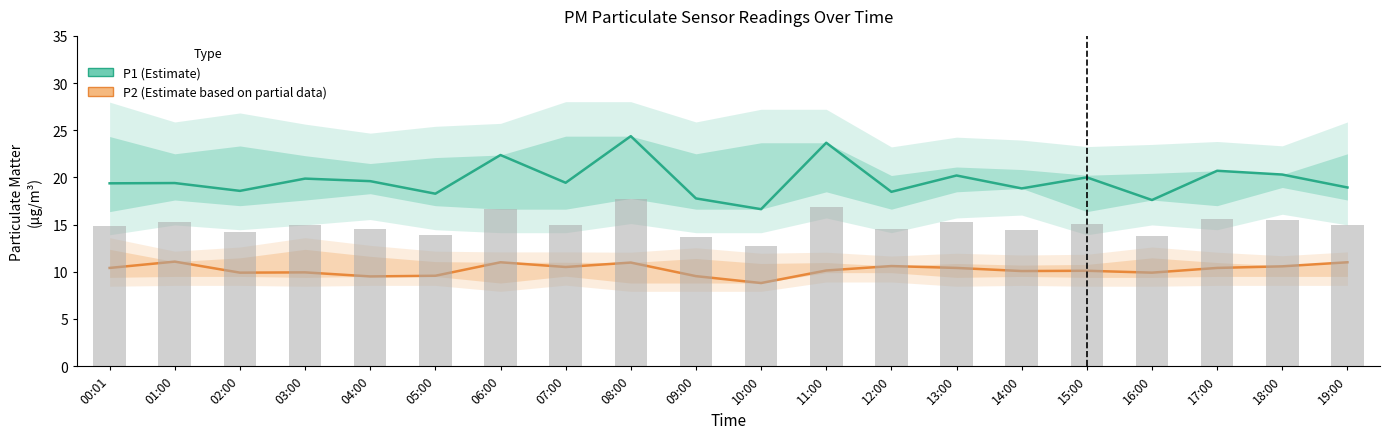

What is the difference between the maximum and minimum values in the P1 (Estimate) series?

7.7